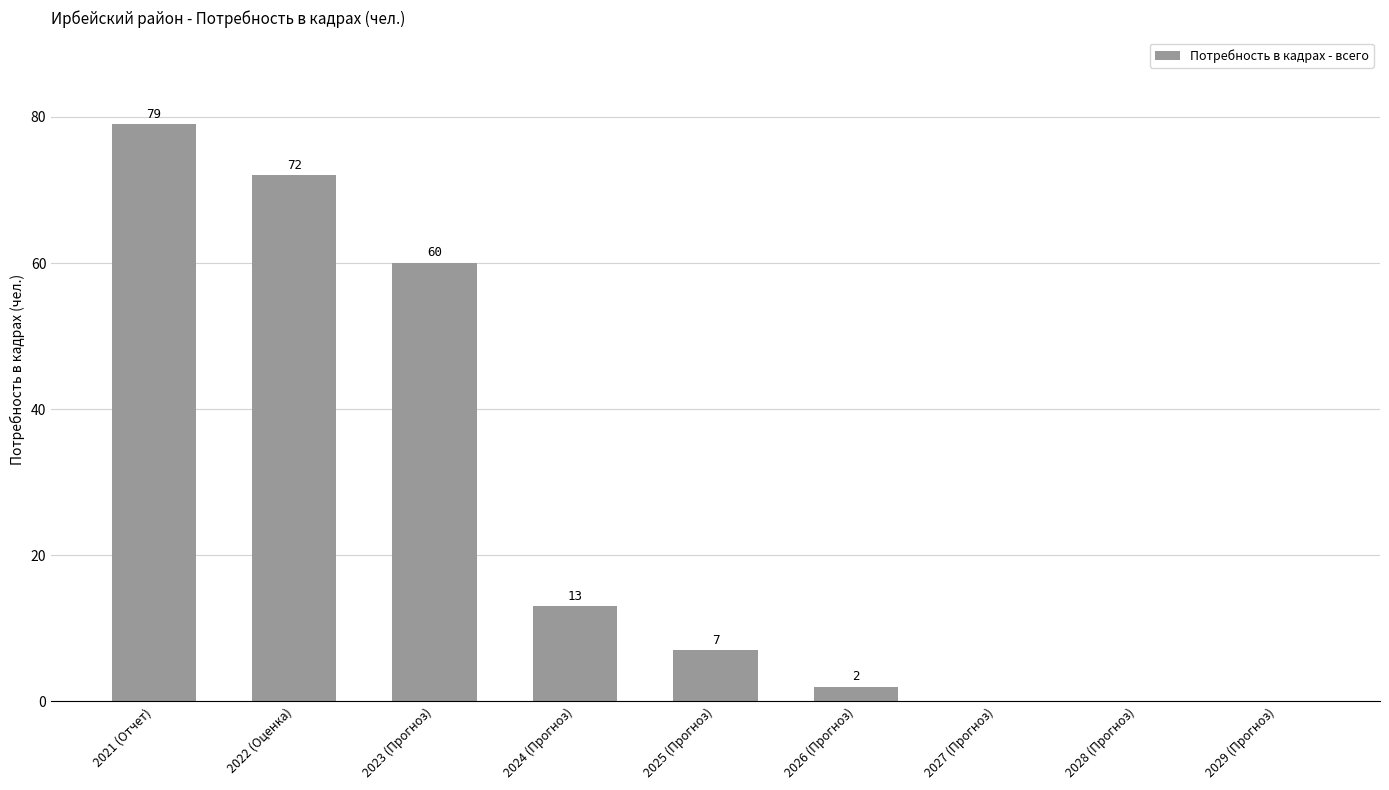

What is the change in value from 2024 (Прогноз) to 2029 (Прогноз)?

-13